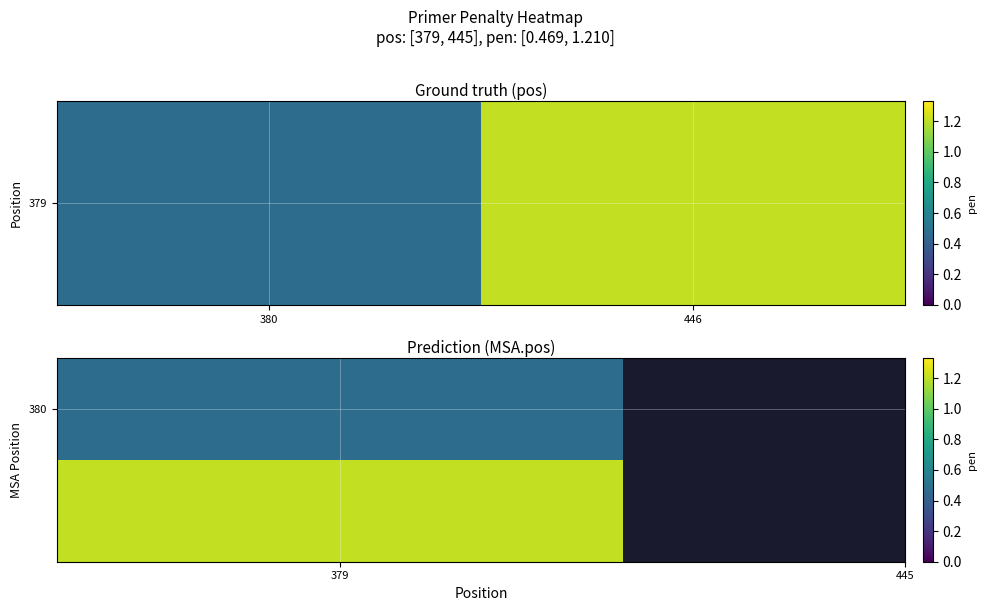

Which category has the highest value across all series?

446